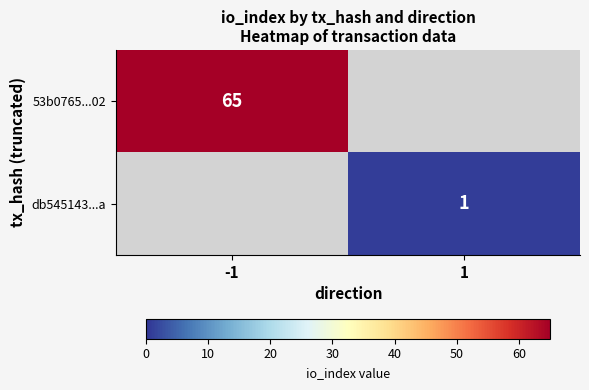

True or false: db545143...a has a value of 1 at 1.

True